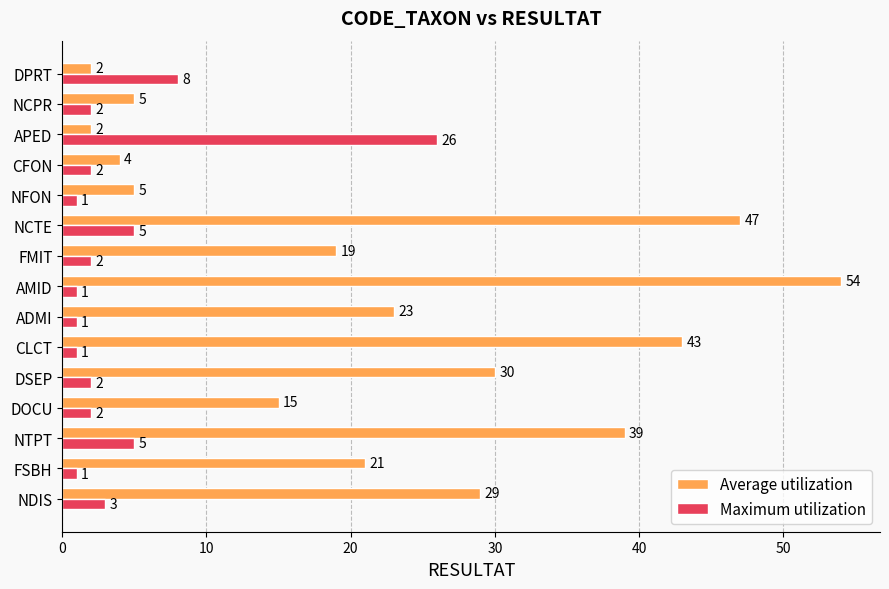

The Average utilization series shows 96 at AMID. True or false?

False